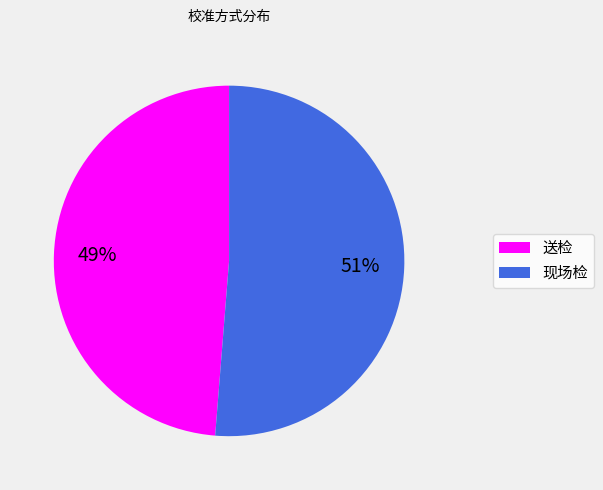

True or false: 现场检 accounts for 51% of the total.

True